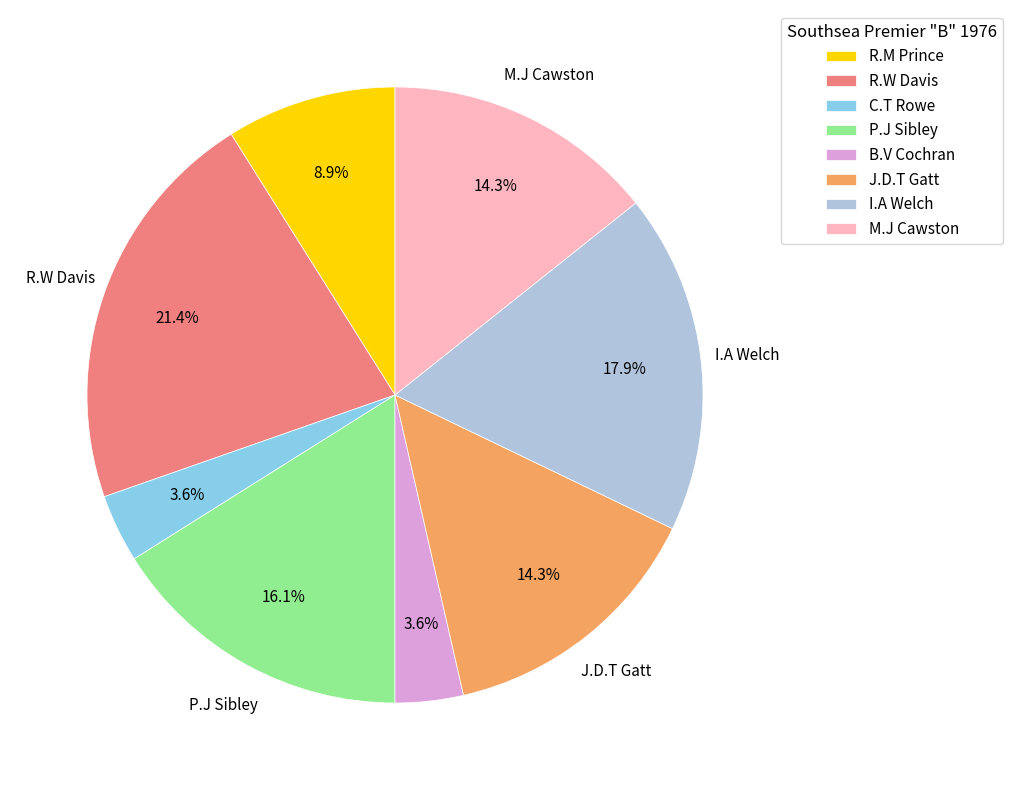

Which category has the biggest portion of the pie?

R.W Davis